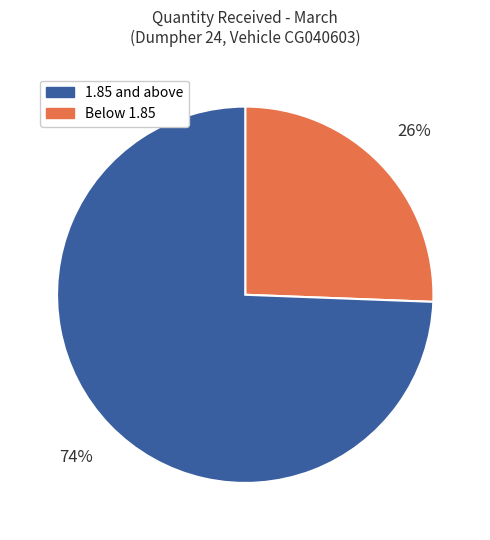

To the nearest percent, what is the average slice percentage?

50%